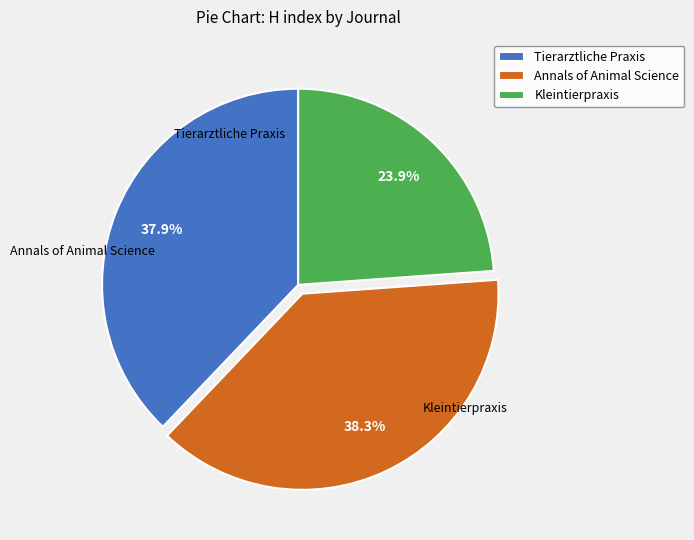

Approximately how many times larger is the value at Kleintierpraxis compared to Annals of Animal Science?

0.6